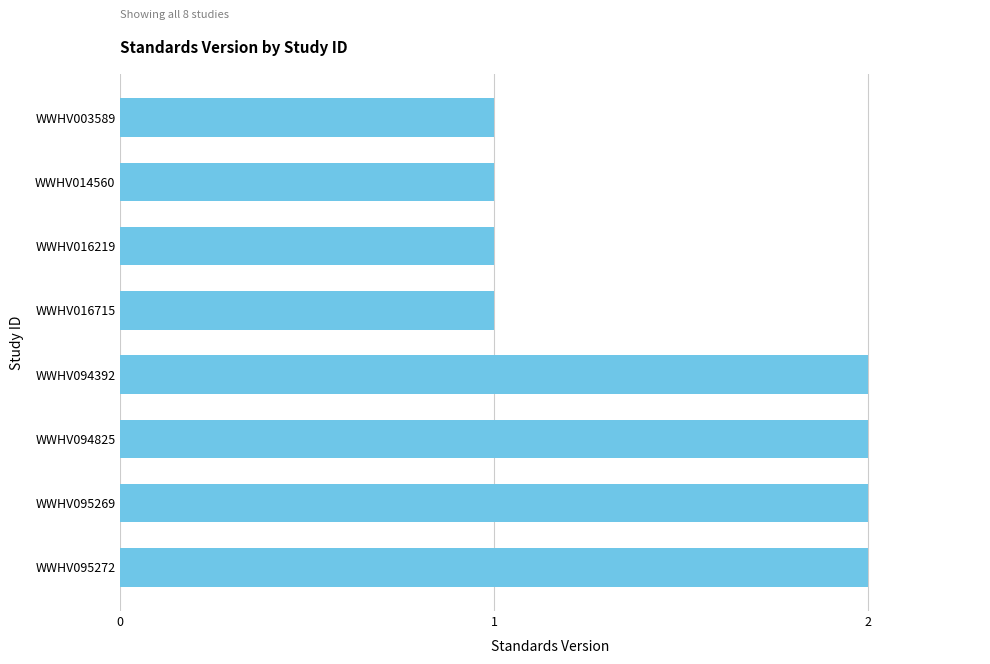

What is the ratio of the value at WWHV014560 to the value at WWHV094392?

0.5